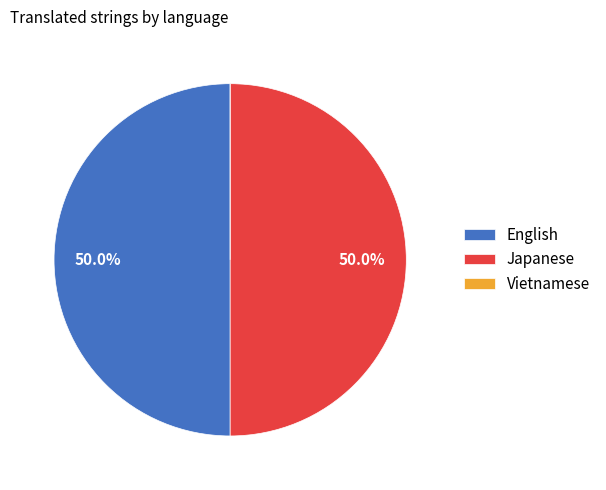

To the nearest percent, what is the average slice percentage?

33%